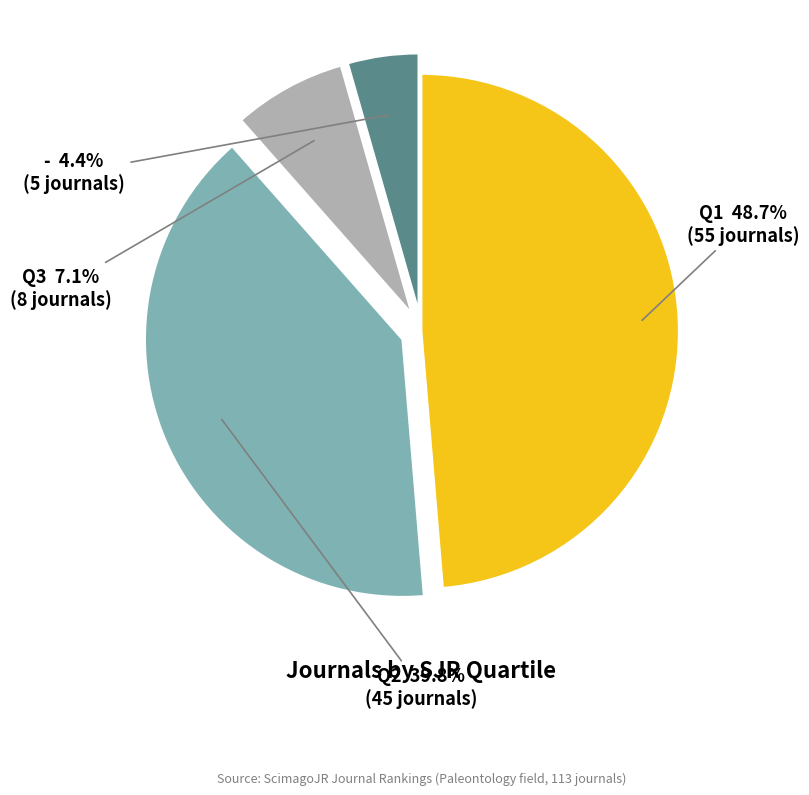

Rank the categories by value from highest to lowest.

Q1, Q2, Q3, -